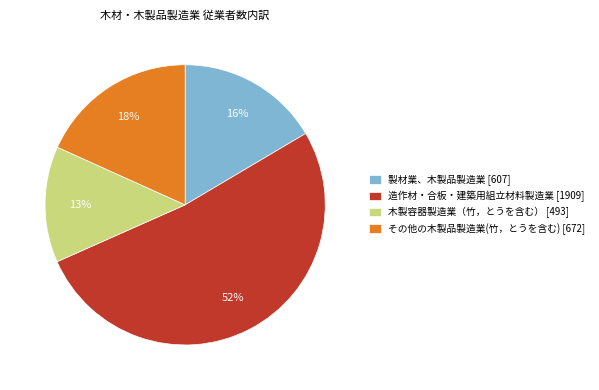

To the nearest percent, what portion does 木製容器製造業（竹，とうを含む） represent?

13%